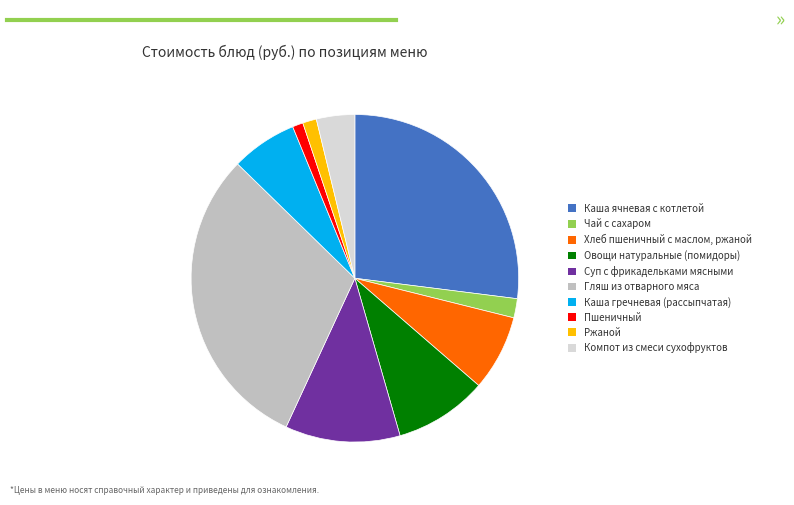

How many slices are in this pie chart?

10